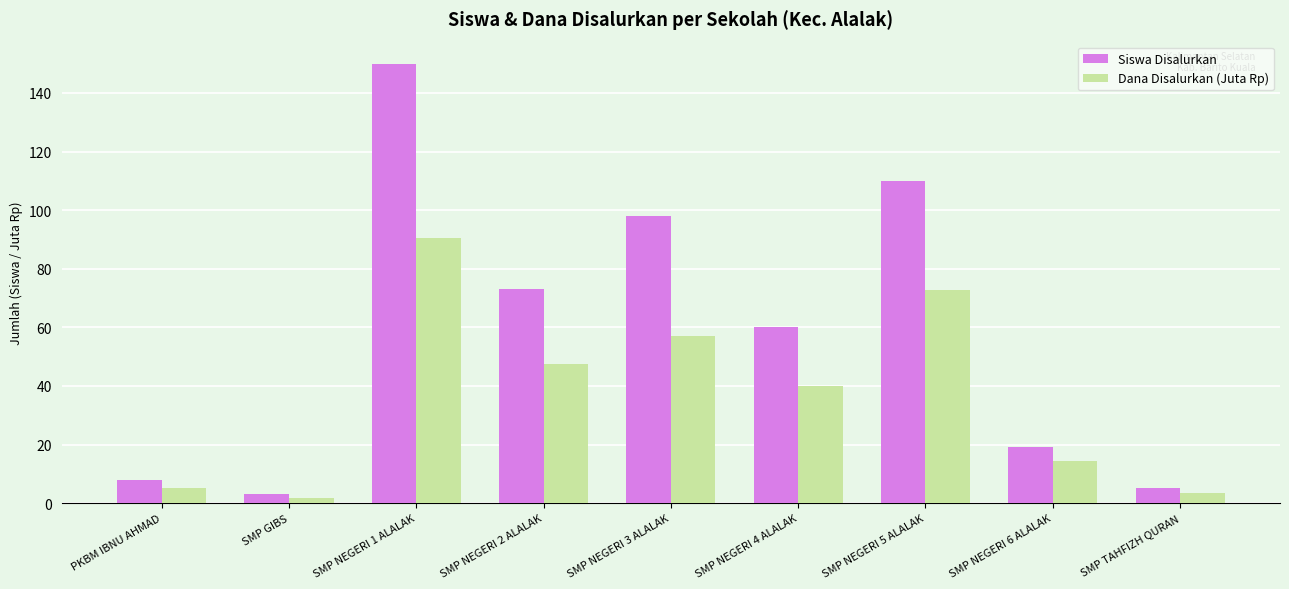

How many data points in Dana Disalurkan (Juta Rp) are less than 40?

4